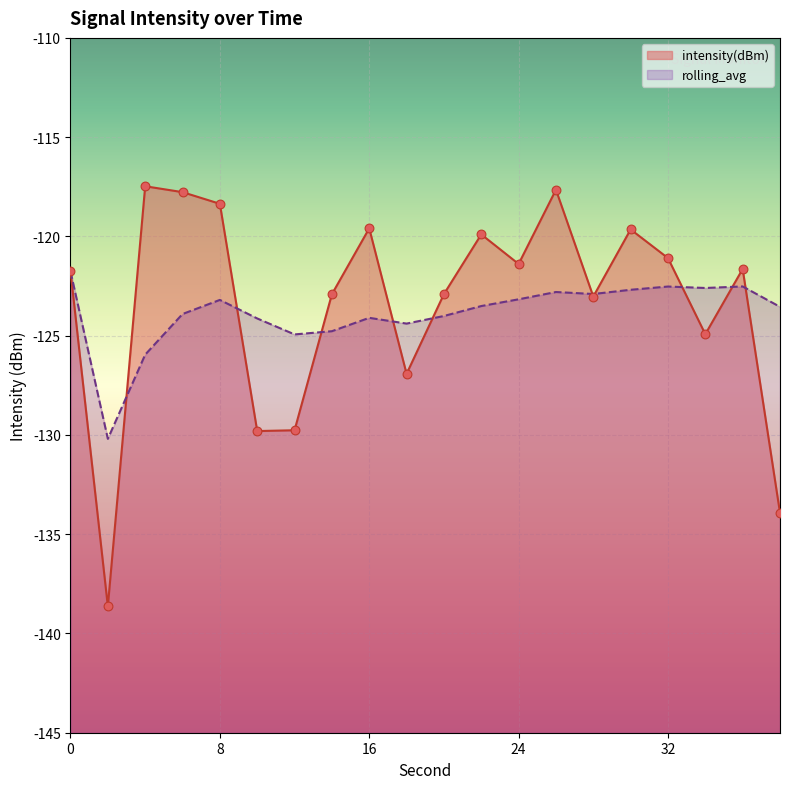

What are all the series names shown in the legend?

intensity(dBm), rolling_avg